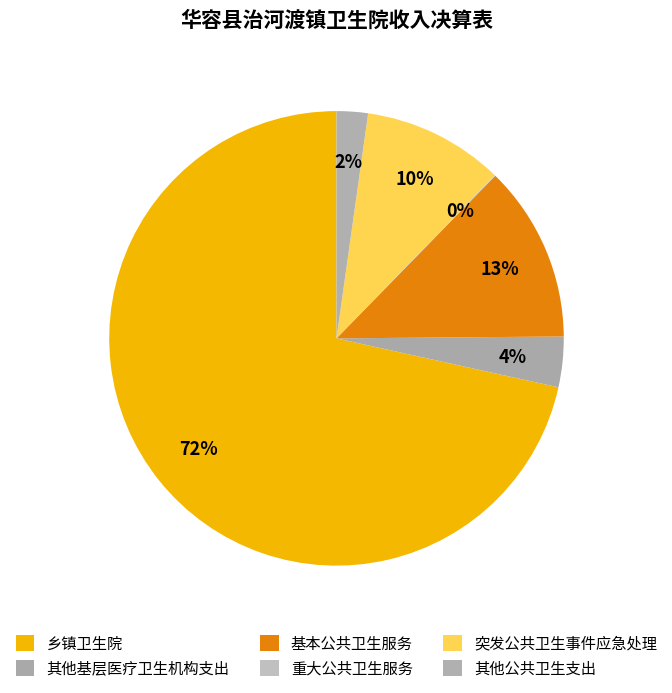

Is 乡镇卫生院 the majority of the pie?

Yes